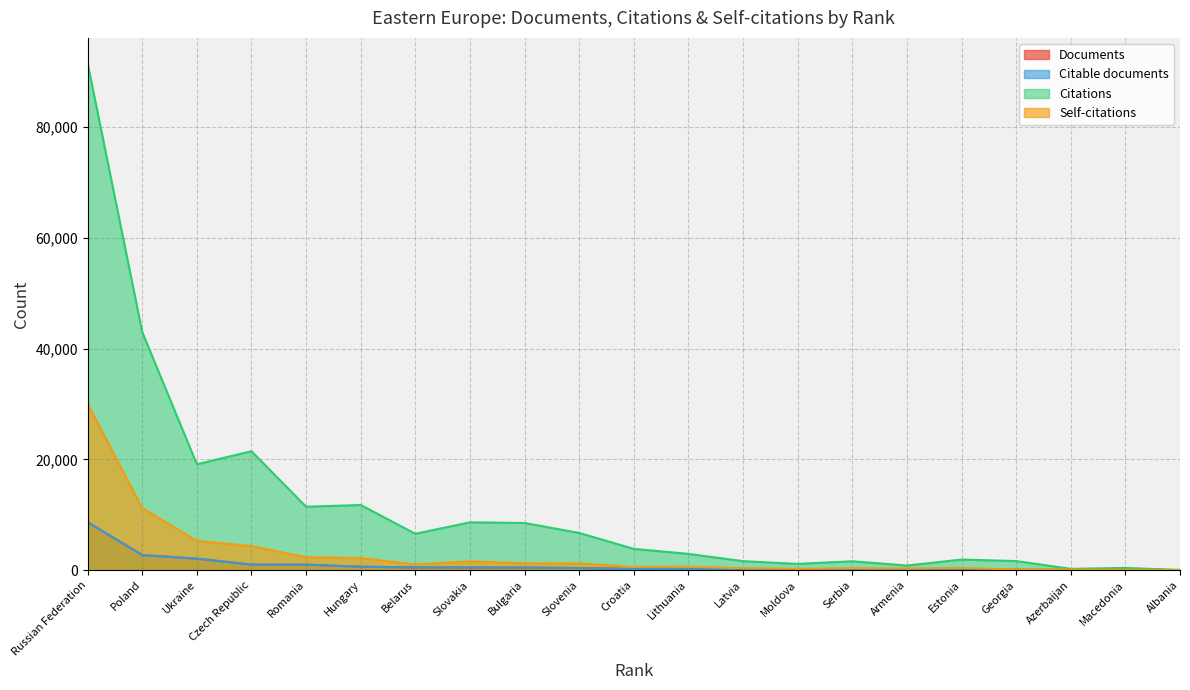

What is the difference between the second highest and minimum values in the Self-citations series?

11192